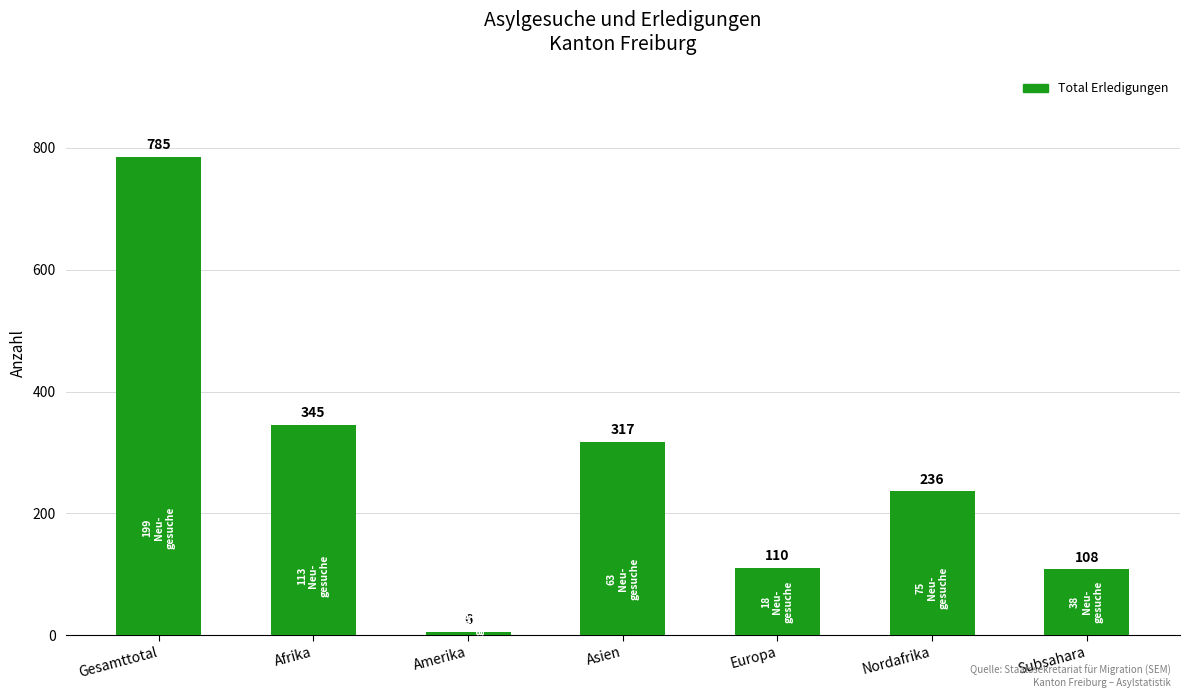

Where is the data nearest to the value 395?

Afrika